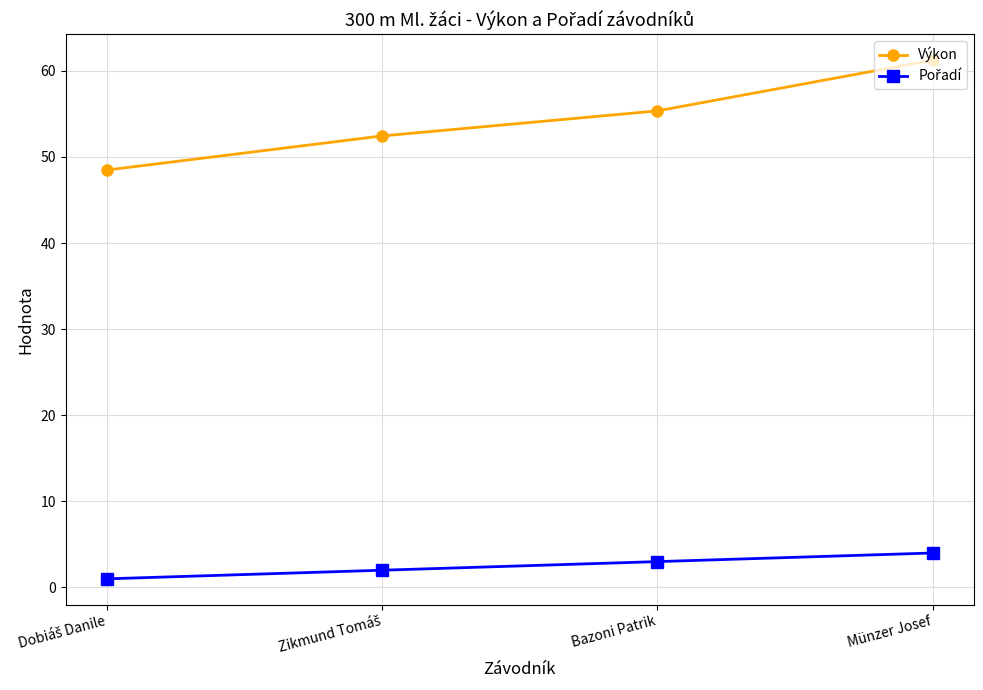

What is the label of the 2nd point from the right?

Bazoni Patrik